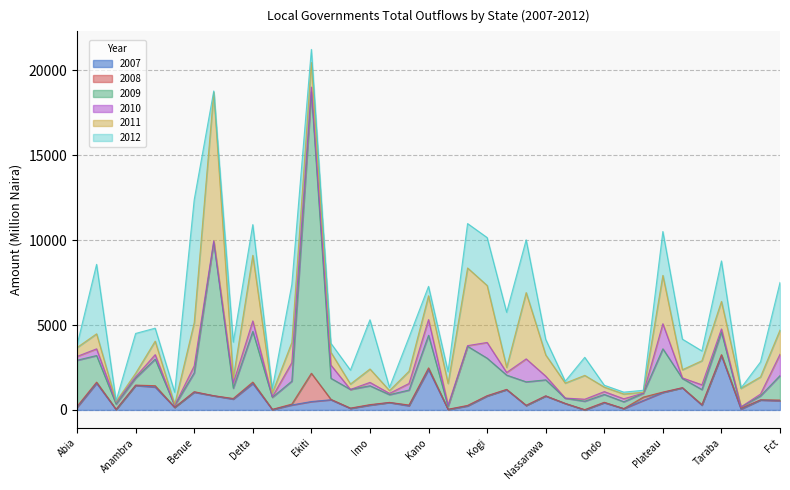

List the labels in order of 2008 value, largest first.

Ekiti, Oyo, Kano, Delta, Bauchi, Adamawa, Taraba, Yobe, Abia, Edo, Kaduna, Fct, Cross River, Sokoto, Imo, Kebbi, Benue, Enugu, Plateau, Ondo, Anambra, Kogi, Lagos, Kwara, Gombe, Ogun, Zamfara, Akwa Ibom, Katsina, Ebonyi, Nassarawa, Niger, Jigawa, Rivers, Borno, Bayelsa, Osun